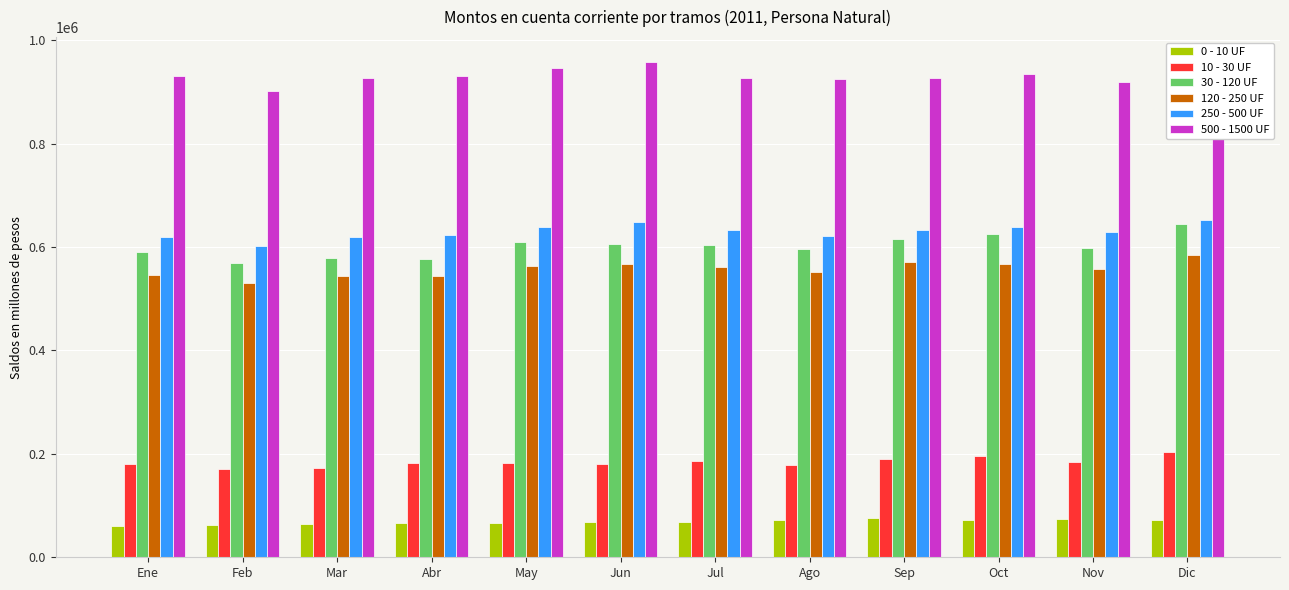

Is it true that 500 - 1500 UF equals 933813.4 at Oct?

True